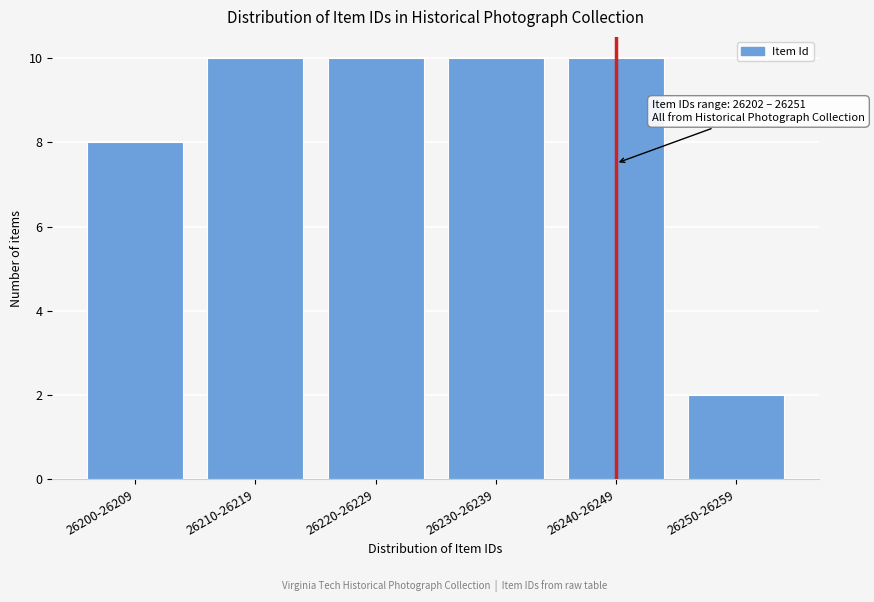

Reading left to right, list all the values displayed in this chart.

26200-26209=8	26210-26219=10	26220-26229=10	26230-26239=10	26240-26249=10	26250-26259=2